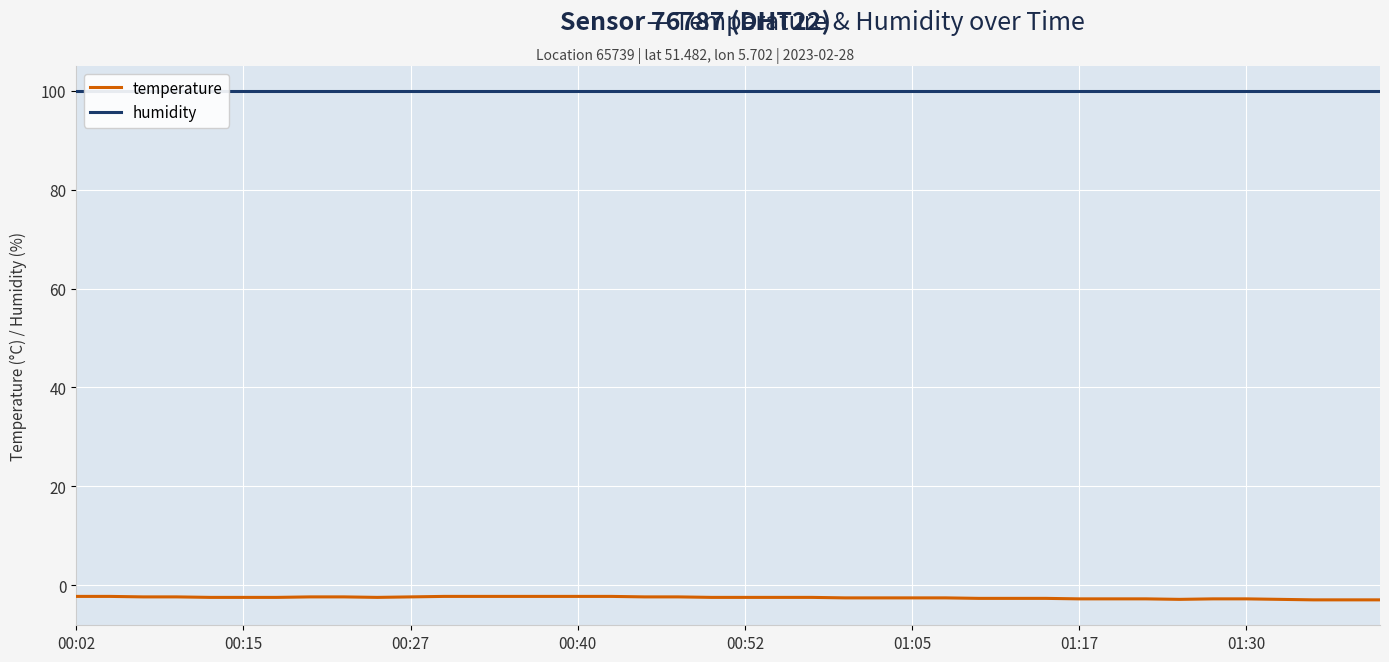

What is the lowest value of the temperature series?

-3.0